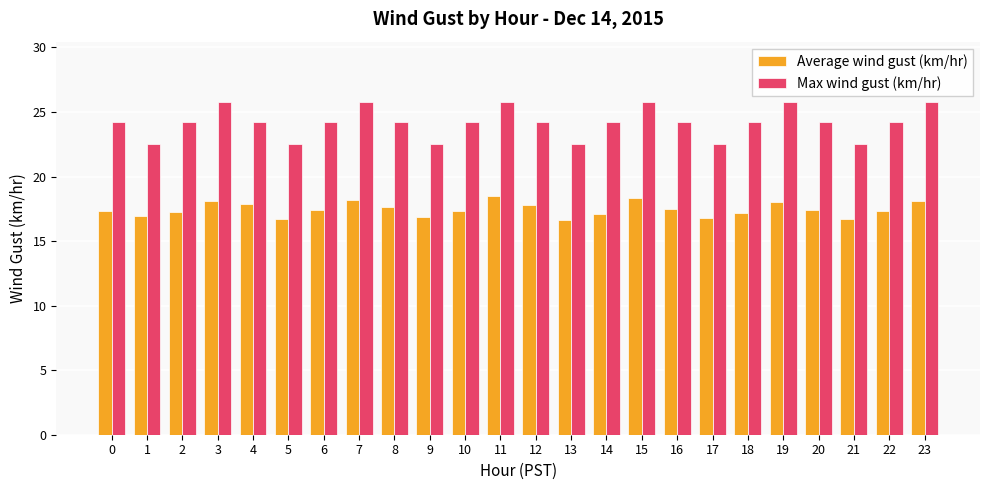

What is the average value of the Average wind gust (km/hr) series?

17.5